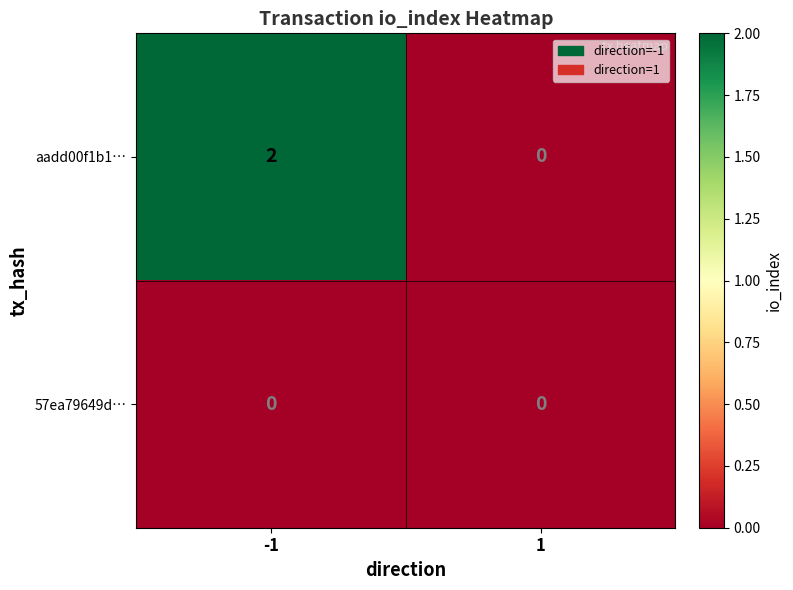

List the series in order of their peak value, lowest first.

57ea79649d…, aadd00f1b1…